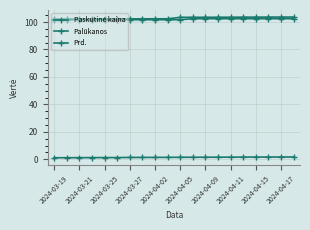

True or false: Palūkanos and Paskutinė kaina intersect in this chart.

False